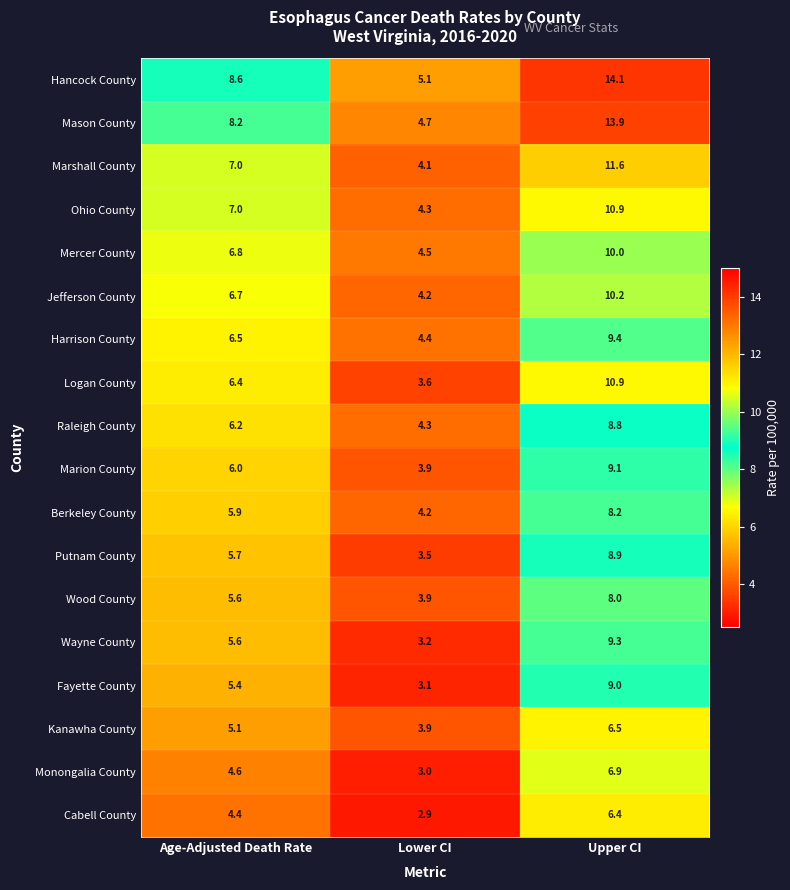

At how many categories does at least one series exceed 3?

3